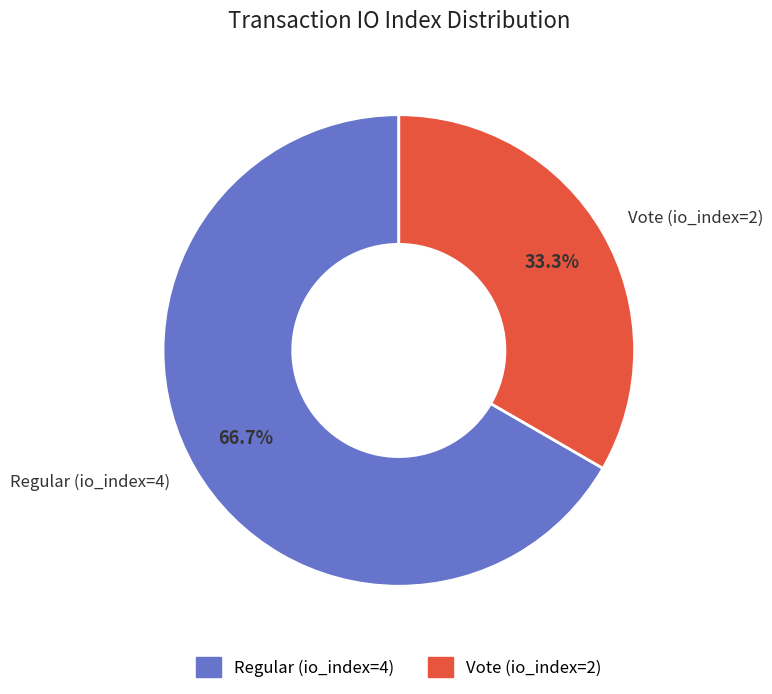

Do Vote (io_index=2) and Regular (io_index=4) together represent more than half of the pie?

Yes